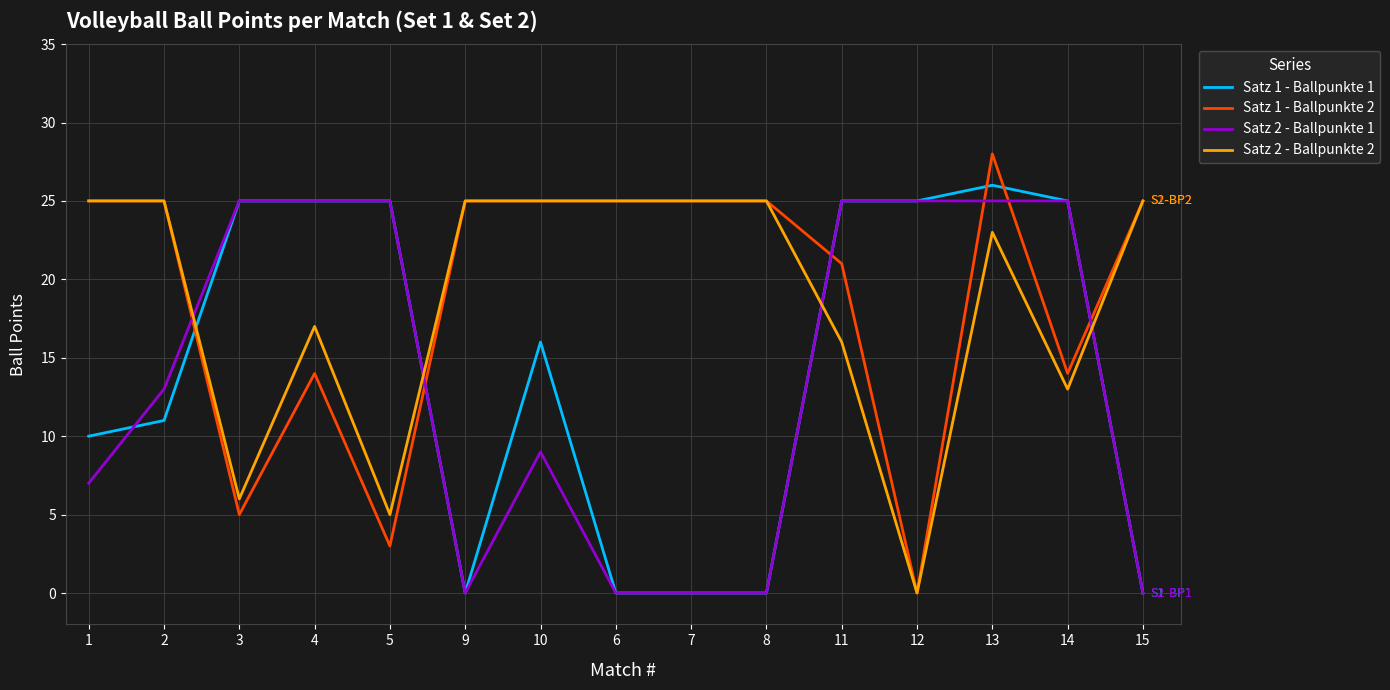

At how many categories does at least one series exceed 10?

15